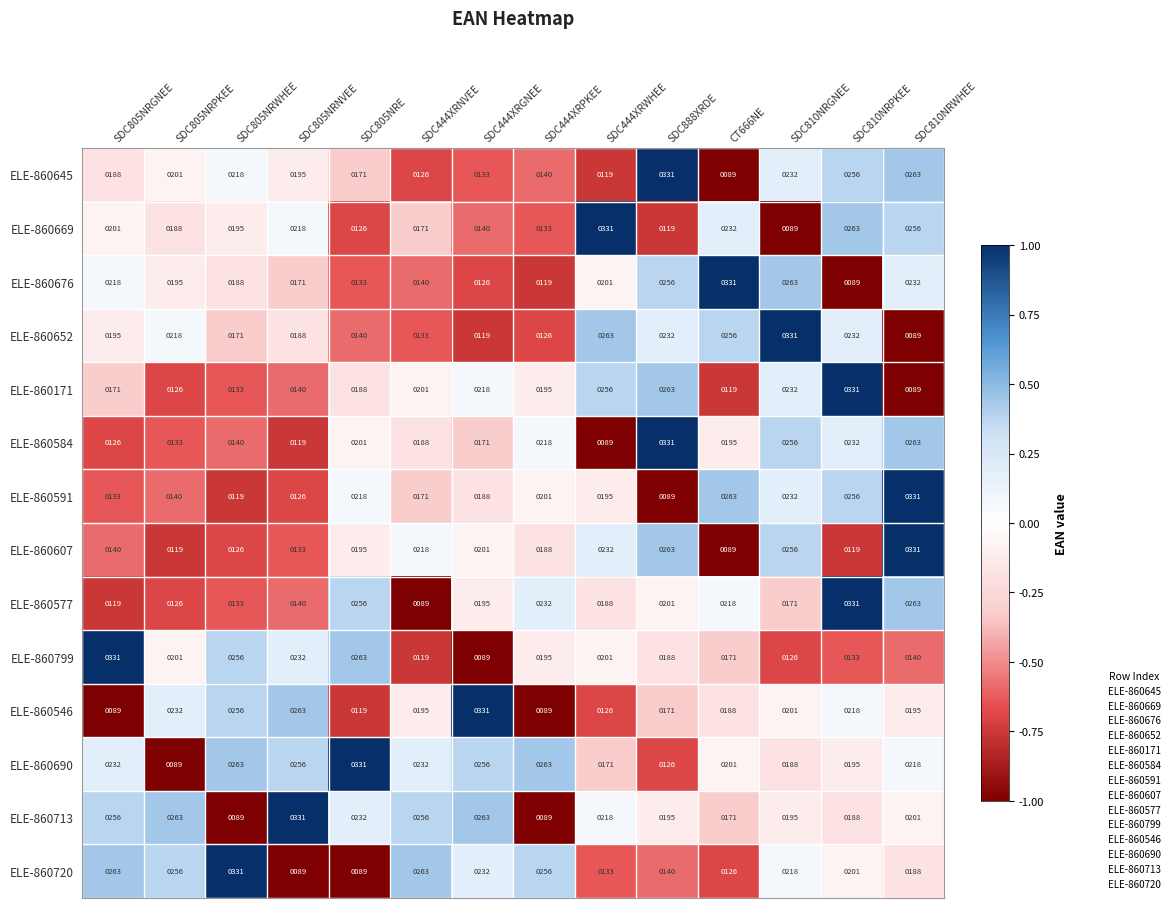

What is the approximate value of ELE-860669 at SDC810NRPKEE?

263